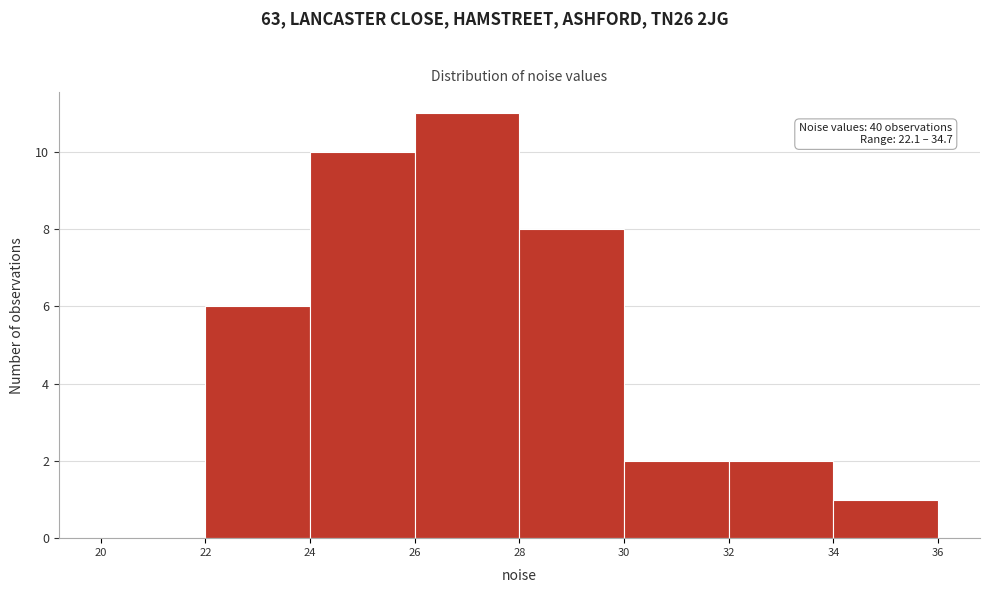

Which range on the x-axis has the tallest bar?

26 to 28